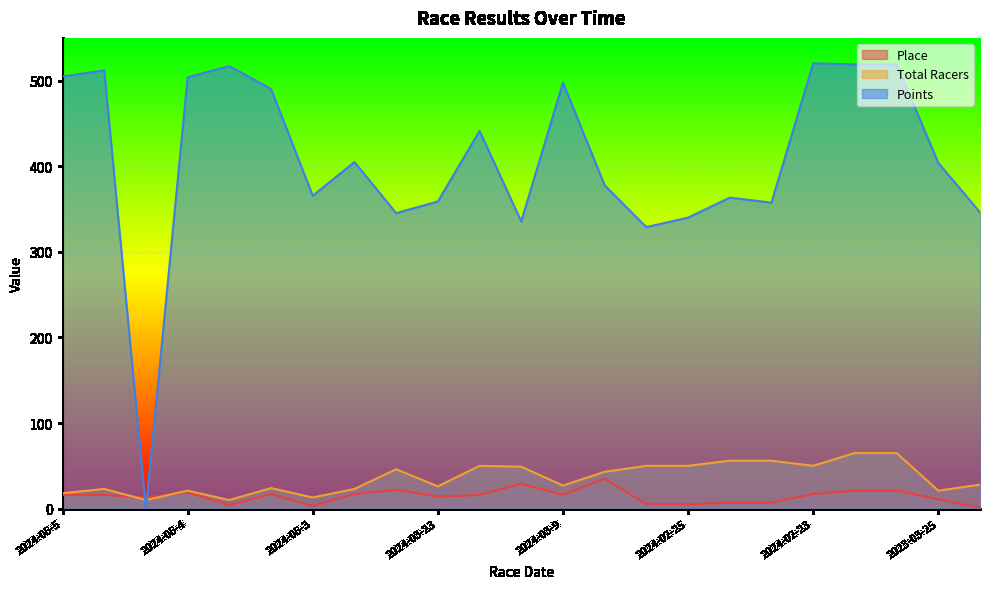

The Total Racers series shows 21.0 at 2023-03-25. True or false?

True